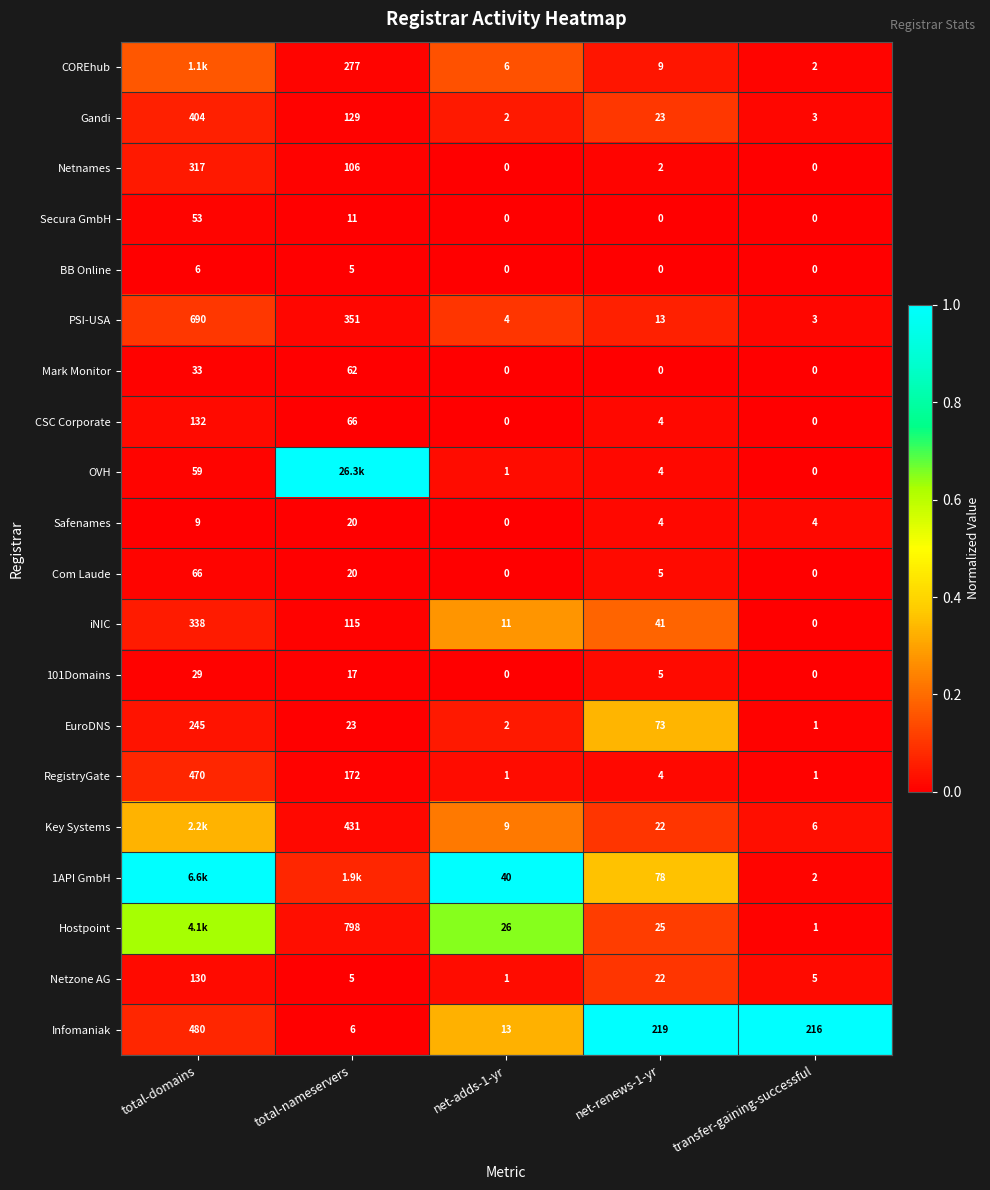

Which category has the lowest value in the Infomaniak series?

total-nameservers